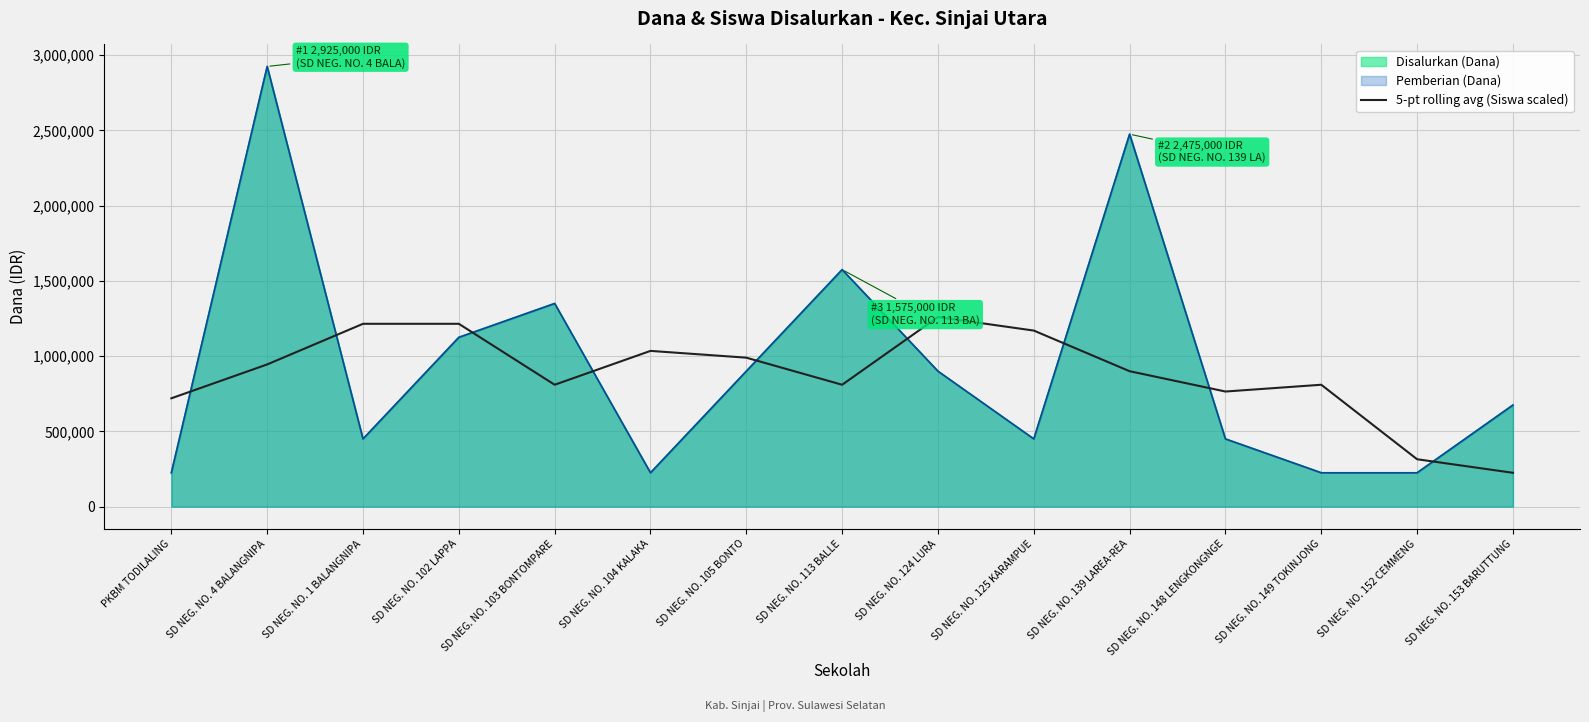

Which has a higher value, SD NEG. NO. 149 TOKINJONG or SD NEG. NO. 102 LAPPA?

SD NEG. NO. 102 LAPPA